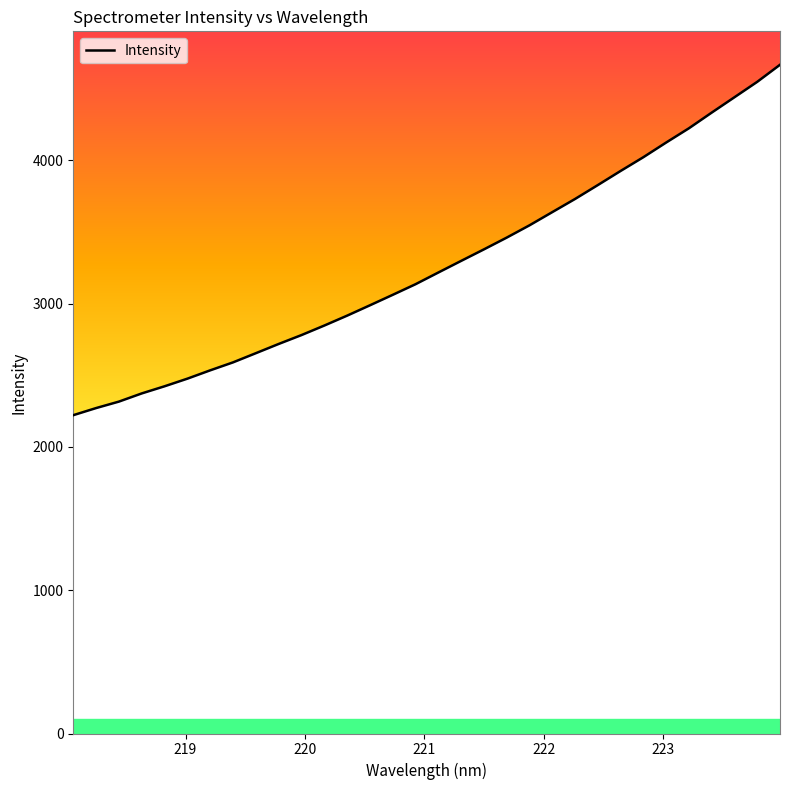

How many categories are shown in the chart?

32